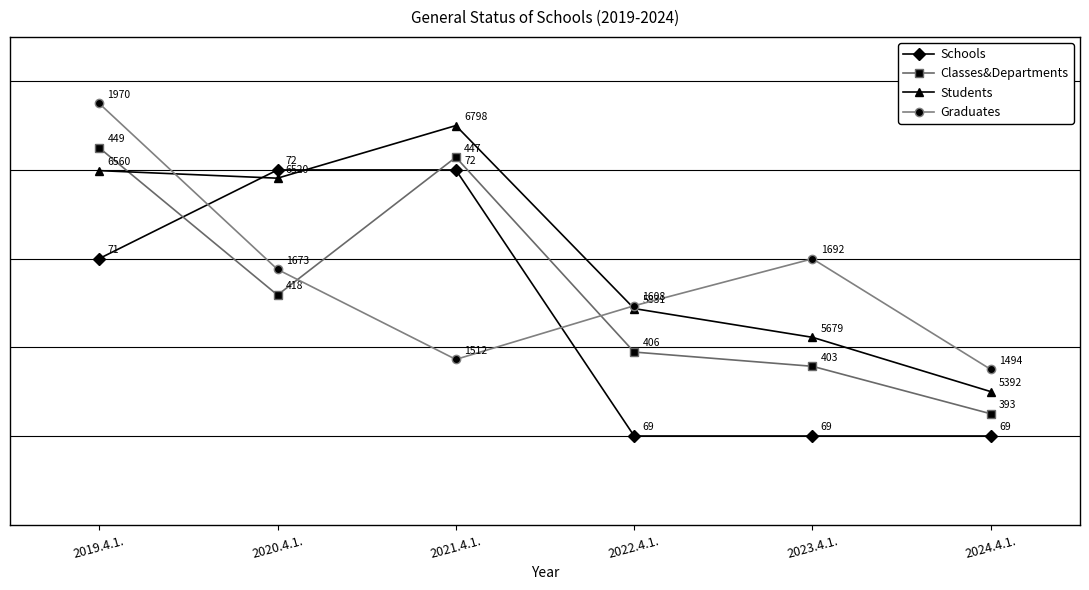

How many Students values are between 0 and 1?

6